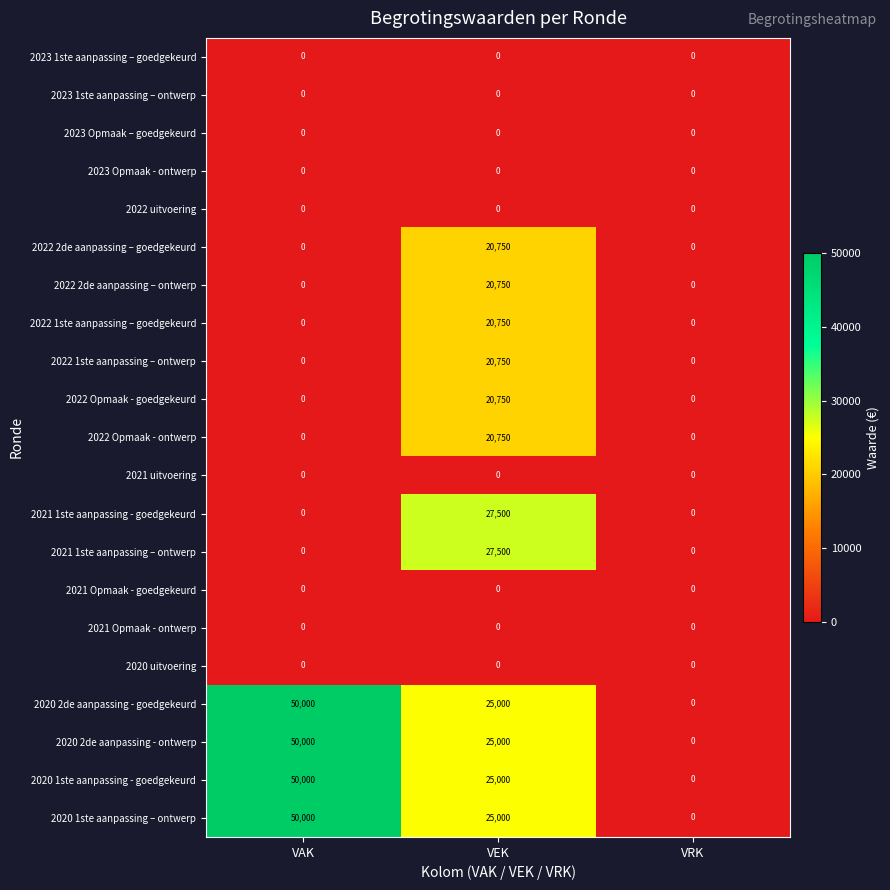

What is the spread (max minus min) of values at VEK?

27500